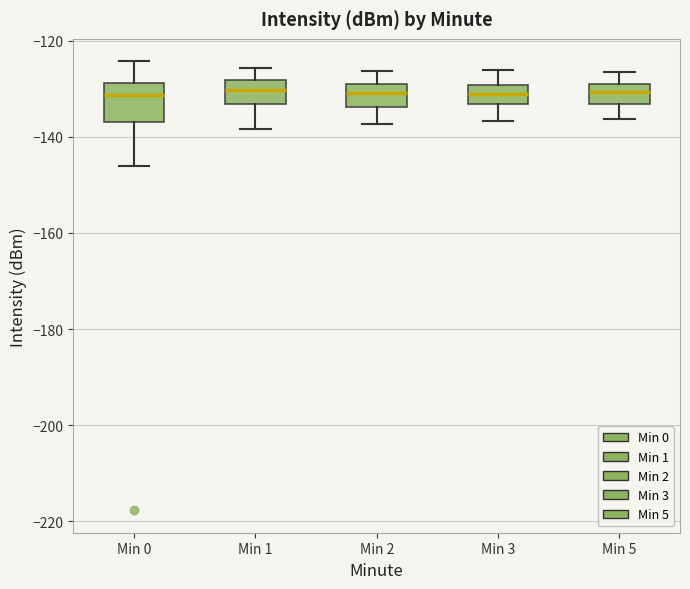

Where is the upper edge of the box for Min 0 on the y-axis? The values are not printed on the chart, so give them approximately, as read against the axis.

-128